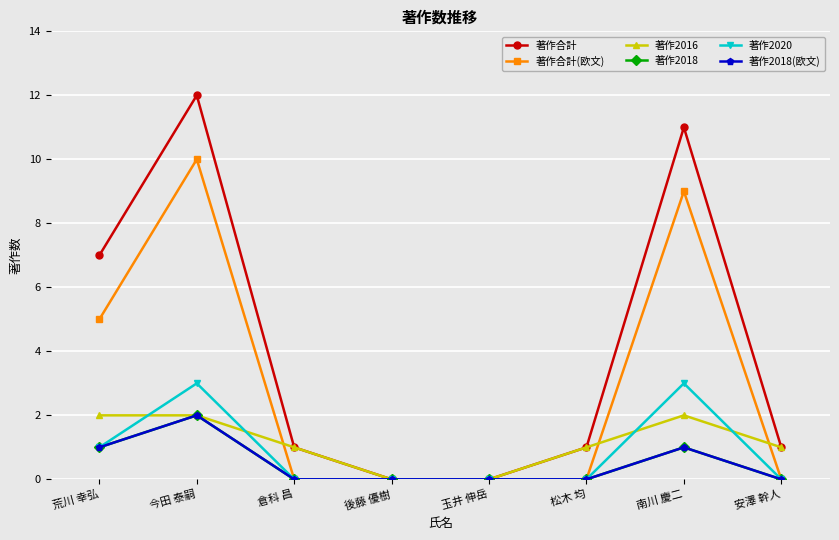

The value of 著作2018(欧文) at 松木 均 is 1. True or false?

False